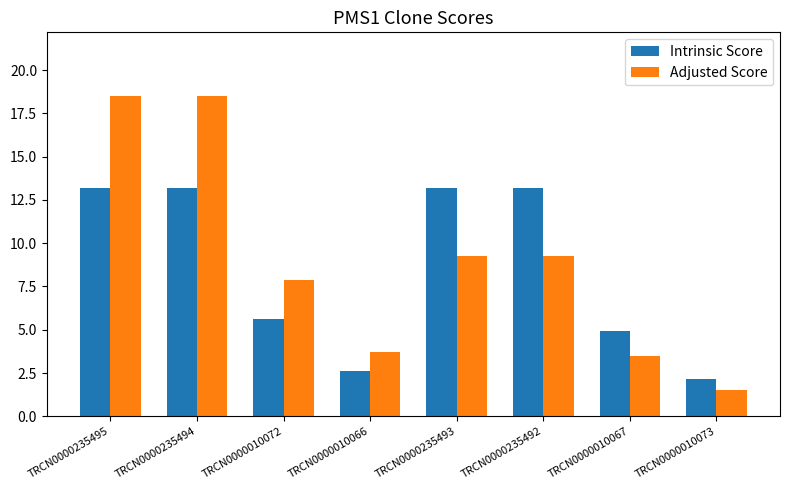

What is the maximum value for Adjusted Score?

18.5